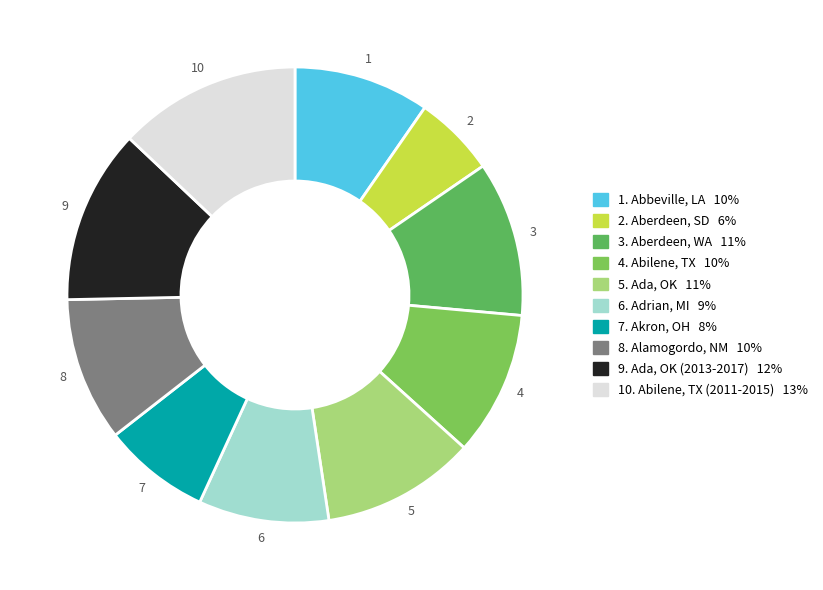

To the nearest percent, what is the average slice percentage?

10%